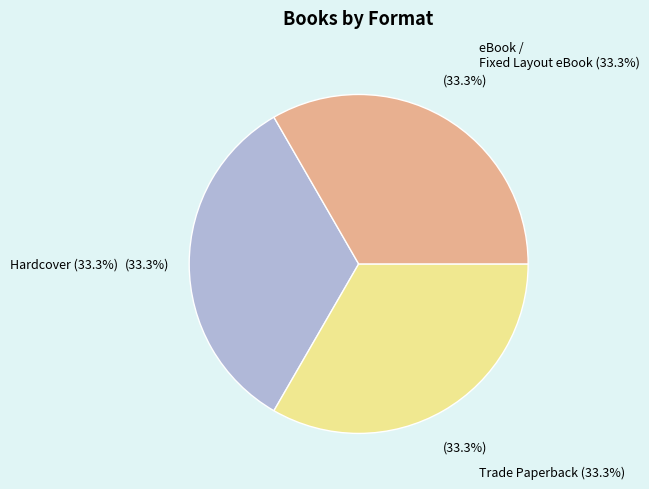

To the nearest percent, what is the average slice percentage?

33%